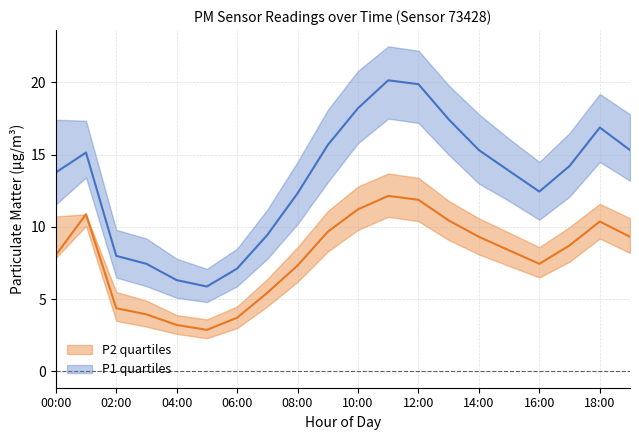

What is the value of the P2_q75 point at the 18th from the left?

10.0